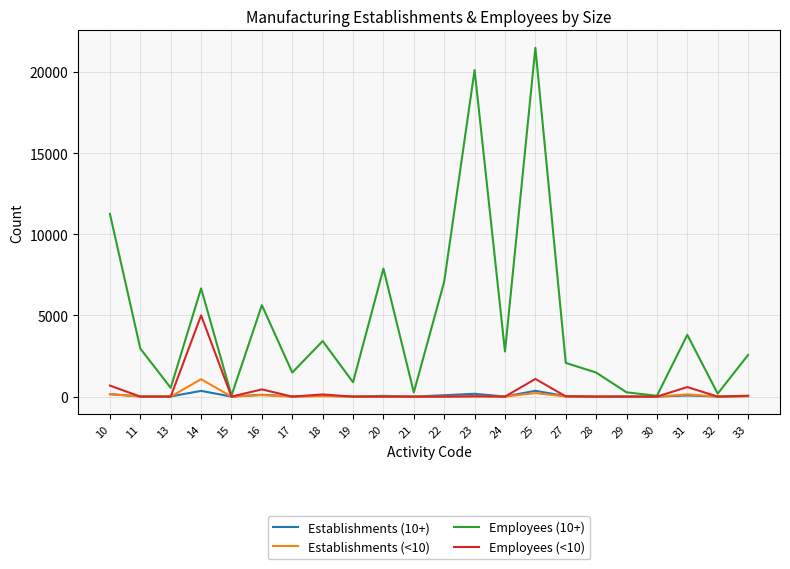

What is the total value across all series at 14?

13093